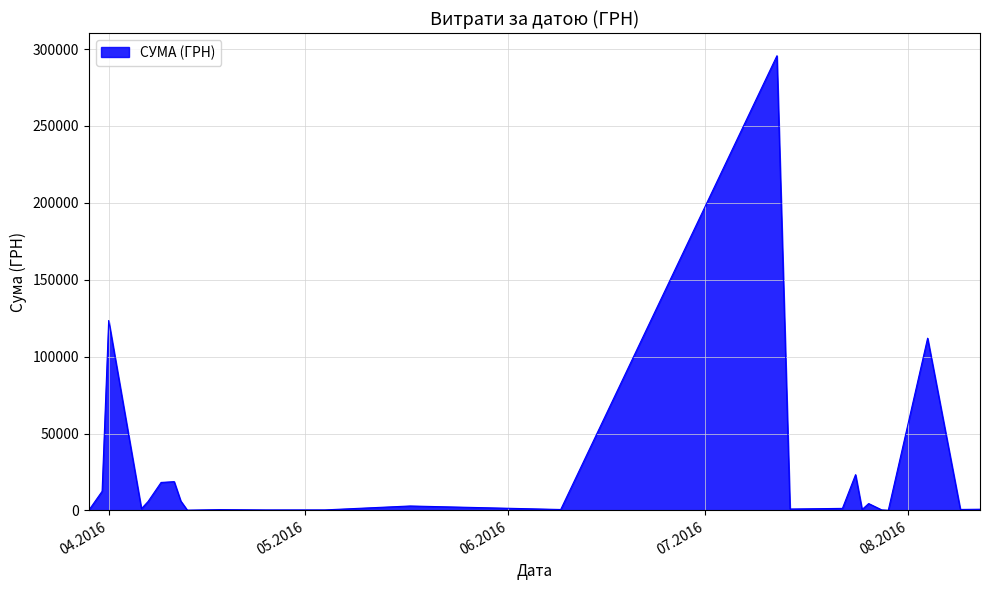

What is the greatest value displayed?

295638.6